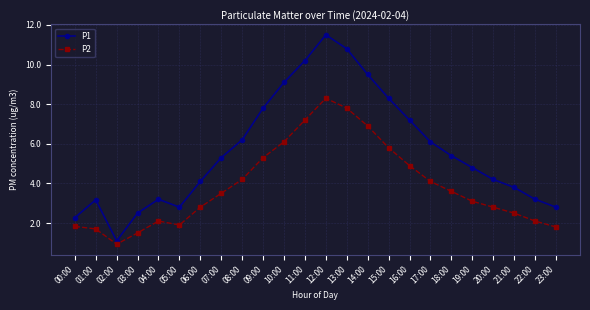

True or false: P1 has more than 2 interior local peaks.

True